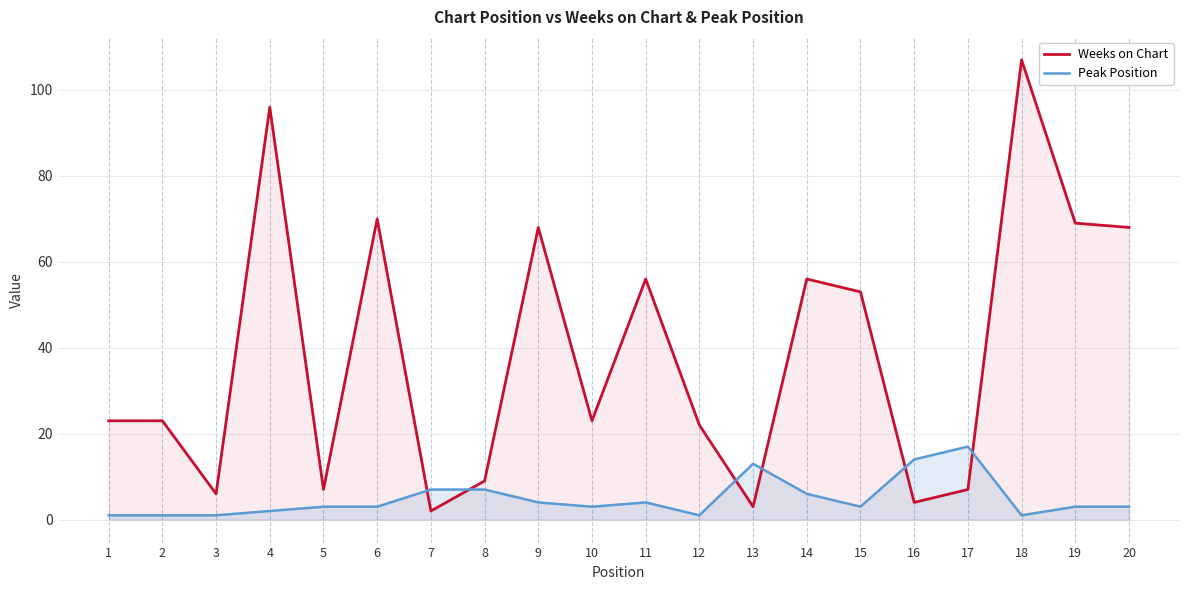

After their last crossing, which series has the higher values: Peak Position or Weeks on Chart?

Weeks on Chart